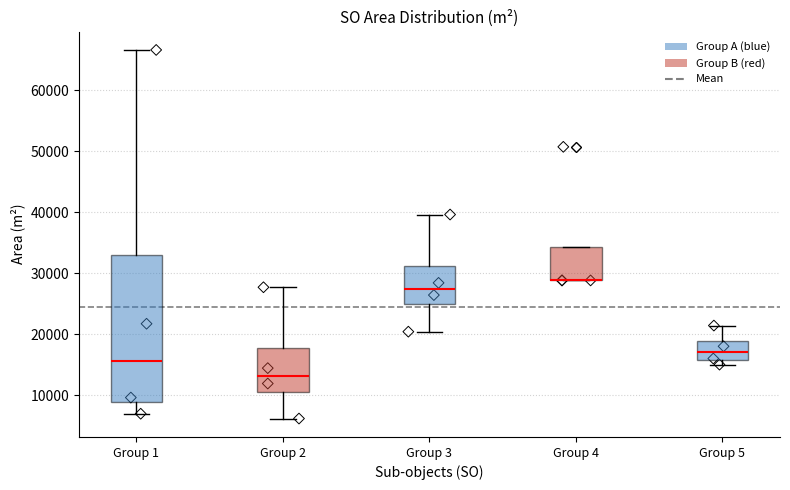

Reading left to right, transcribe this box plot: for each box, give where its median line is, the range the box spans, and where its two whiskers end, as read against the y-axis. The values are not printed on the chart, so give them approximately, as read against the axis.

Group 1: median 16000, box 9000 to 33000, whiskers 7000 to 67000
Group 2: median 13000, box 10000 to 18000, whiskers 6000 to 28000
Group 3: median 27000, box 25000 to 31000, whiskers 20000 to 40000
Group 4: median 29000 (drawn on the box's lower edge), box 29000 to 34000, whiskers 29000 to 34000
Group 5: median 17000, box 16000 to 19000, whiskers 15000 to 21000